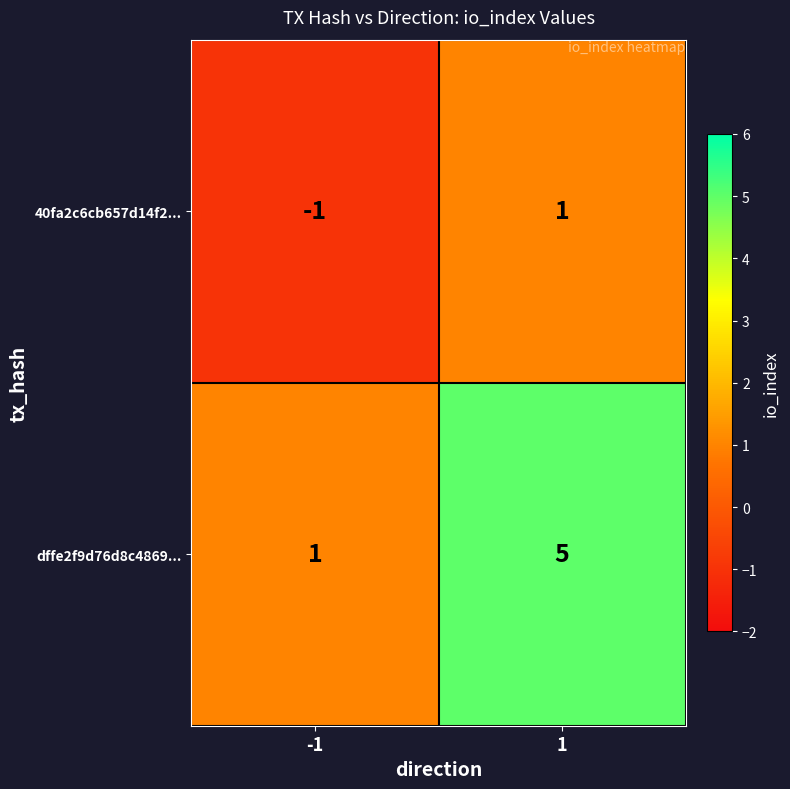

Which category has the highest value across all series?

1